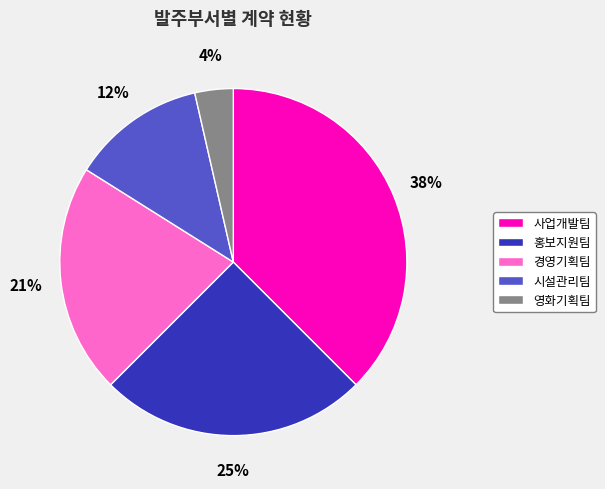

How many segments does this pie chart have?

5